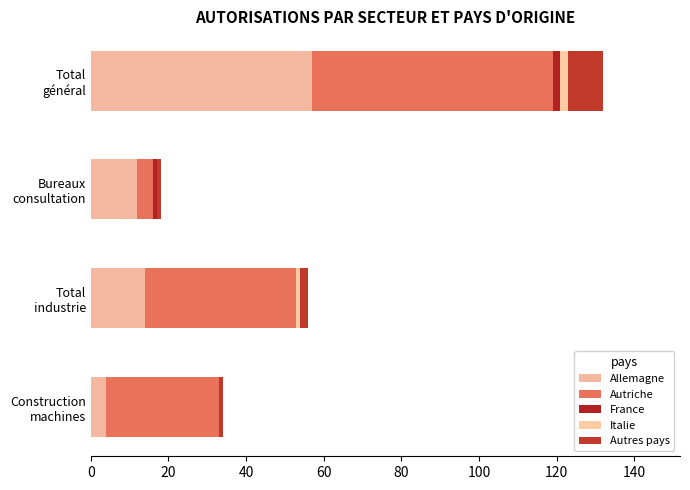

Count the France values in the range 0 to 2.

4